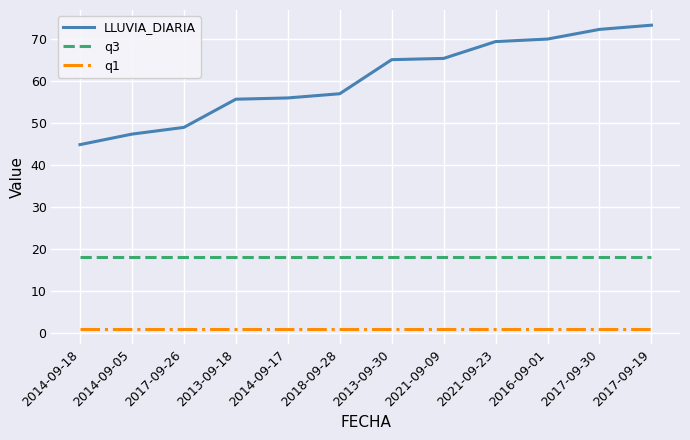

How many distinct data groups are displayed?

3